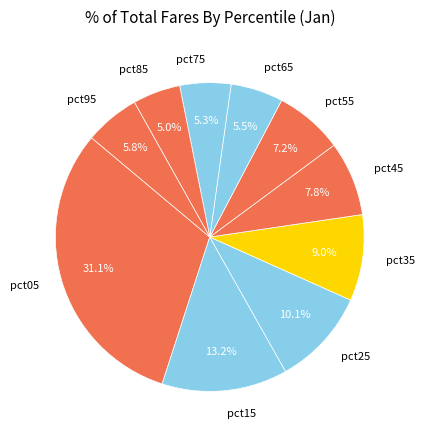

Between pct45 and pct05, which is larger?

pct05